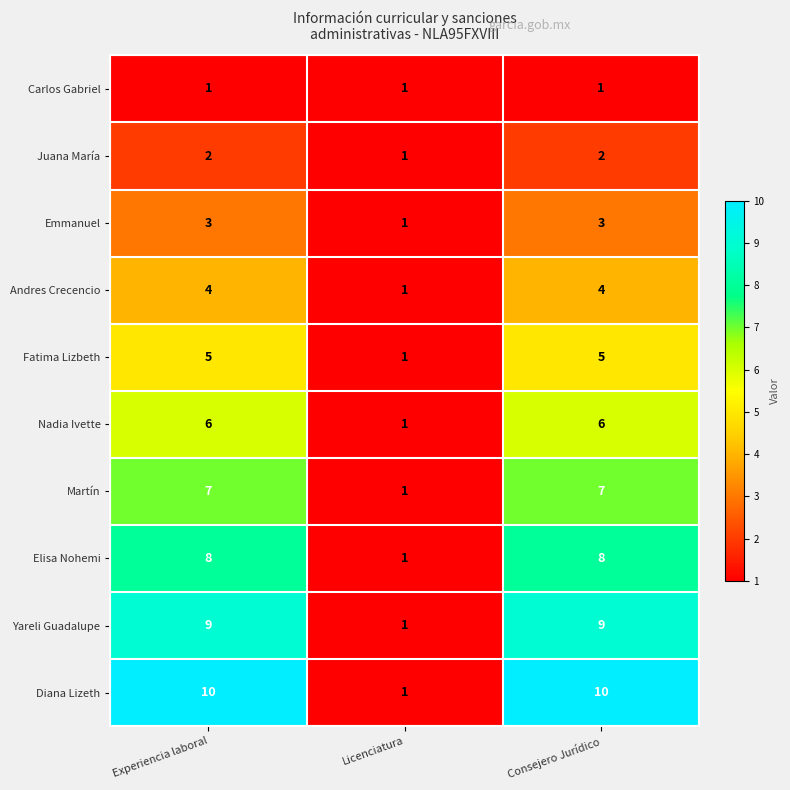

What is the maximum value shown in the chart?

10